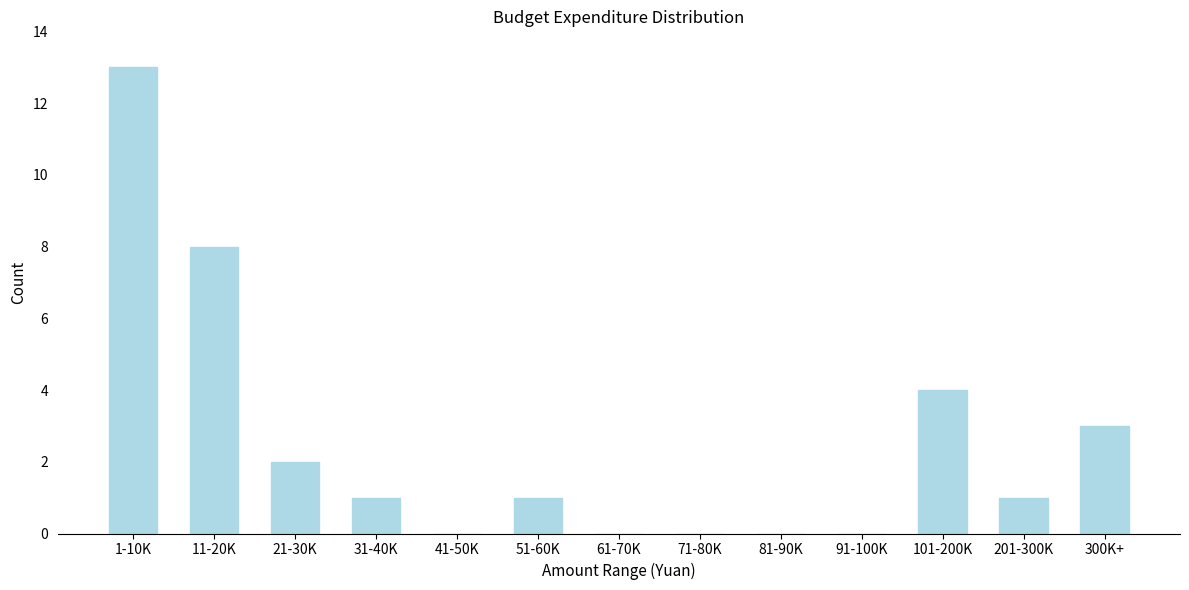

Reading right to left, extract all data points from this chart.

300K+=3	201-300K=1	101-200K=4	91-100K=0	81-90K=0	71-80K=0	61-70K=0	51-60K=1	41-50K=0	31-40K=1	21-30K=2	11-20K=8	1-10K=13